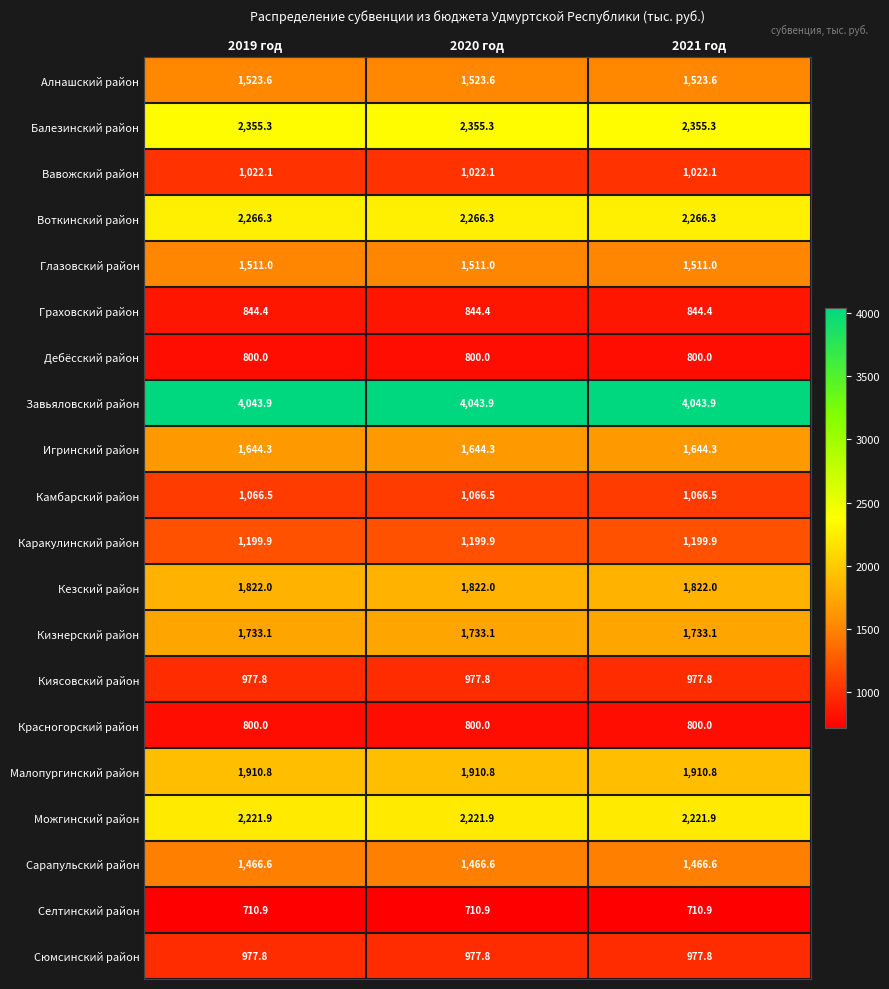

True or false: Можгинский район has a value of 2221.9 at 2021 год.

True